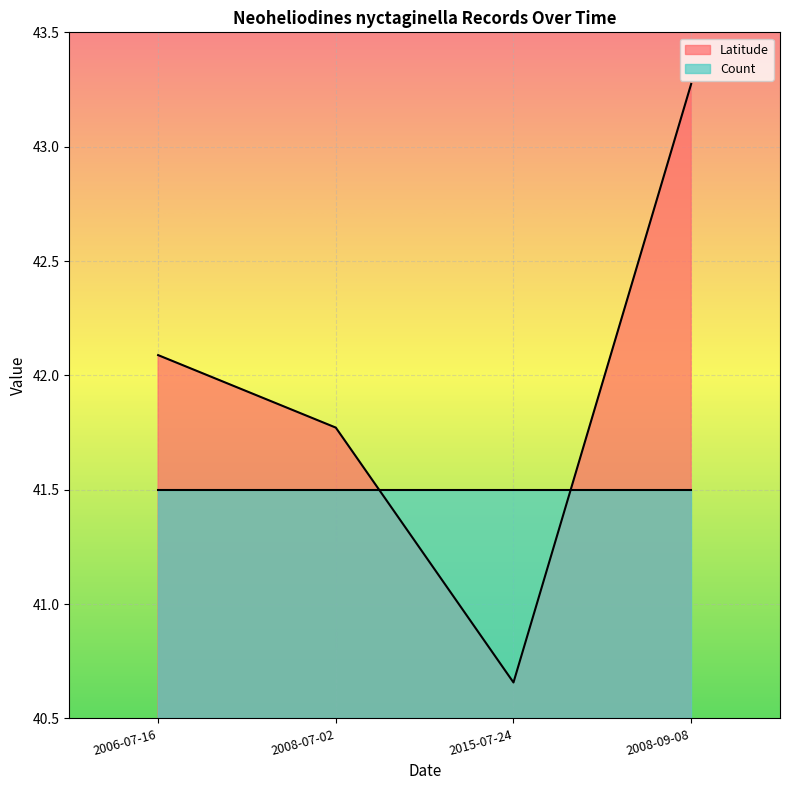

Rank the categories by value from highest to lowest.

2008-09-08, 2006-07-16, 2008-07-02, 2015-07-24